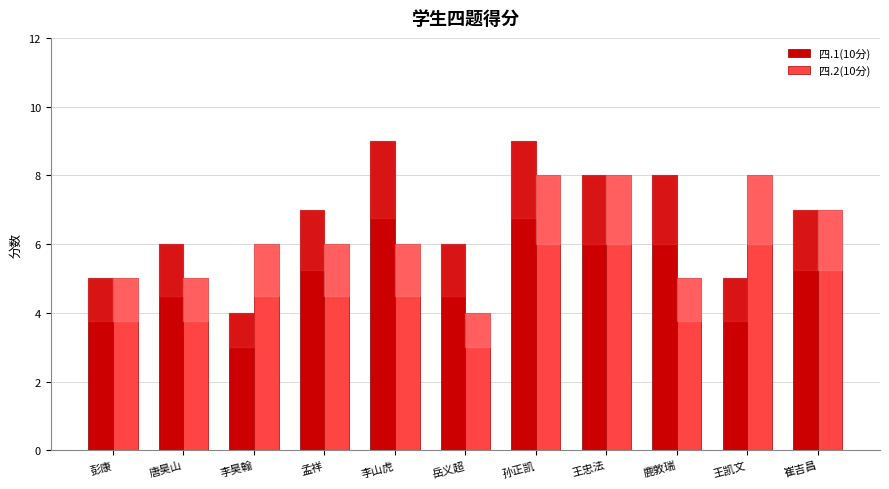

The 四.1(10分) series shows 1 at 彭康. True or false?

False